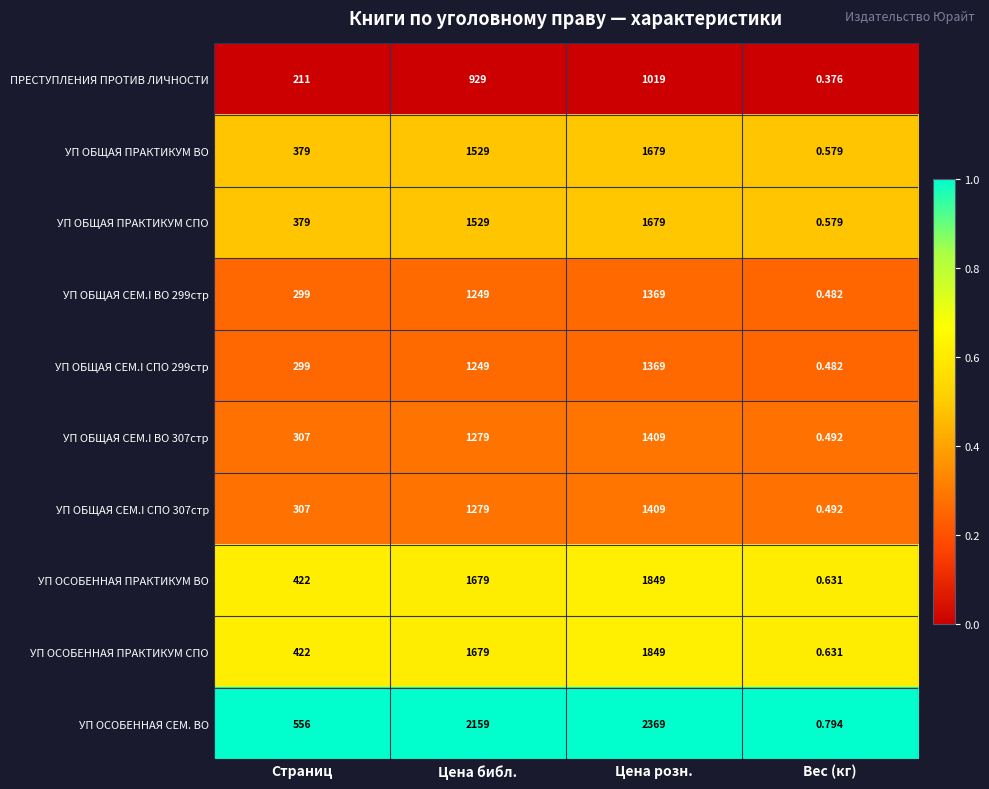

At which category is the sum across all series the highest?

Цена розн.